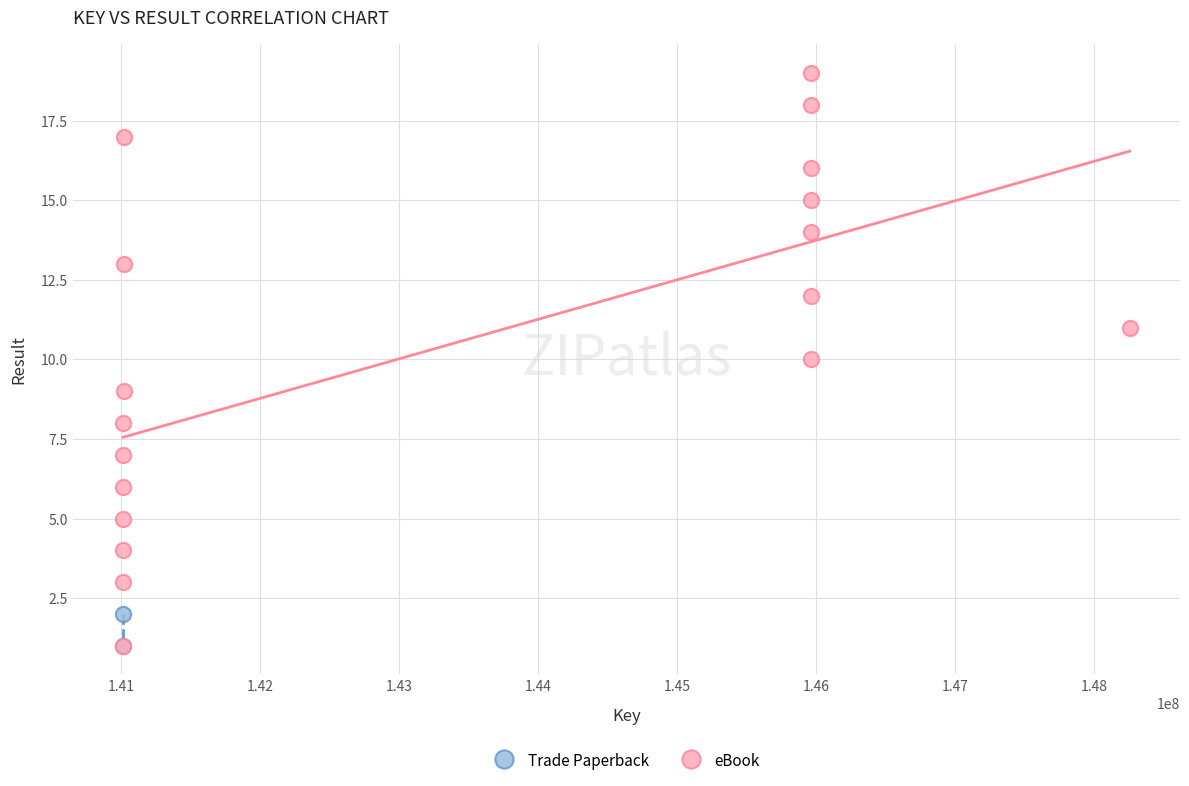

What are all the series names shown in the legend?

Trade Paperback, eBook